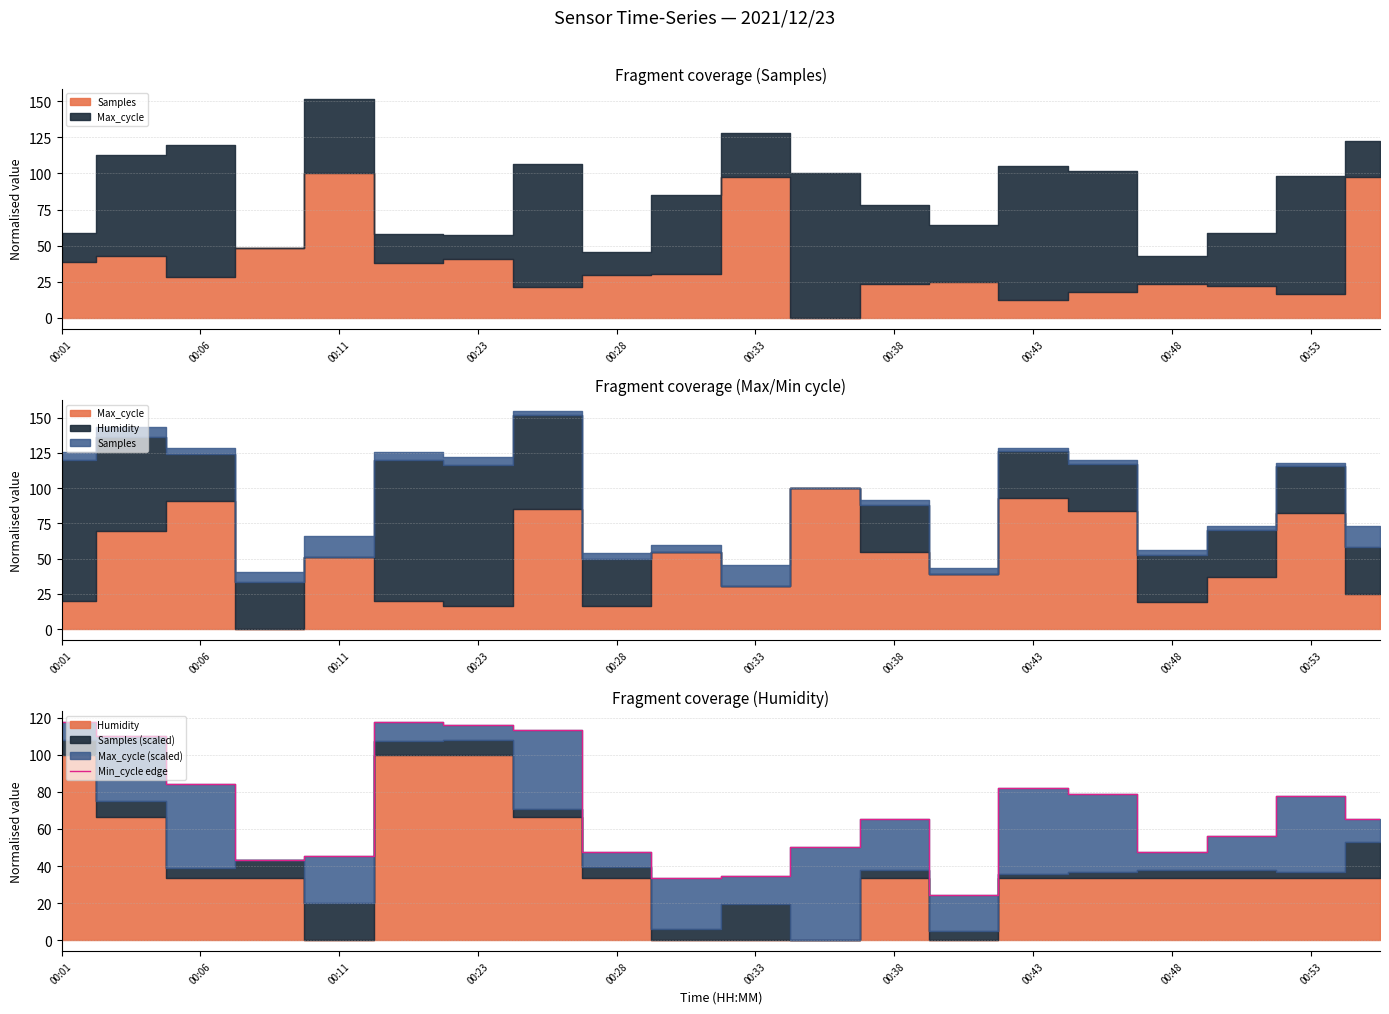

The value of Min_cycle edge at 00:23 is 116.3. True or false?

True